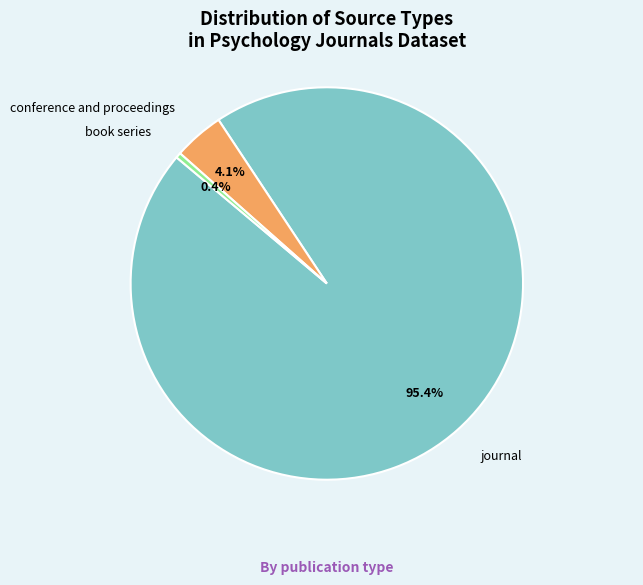

Does any single category account for the majority?

Yes